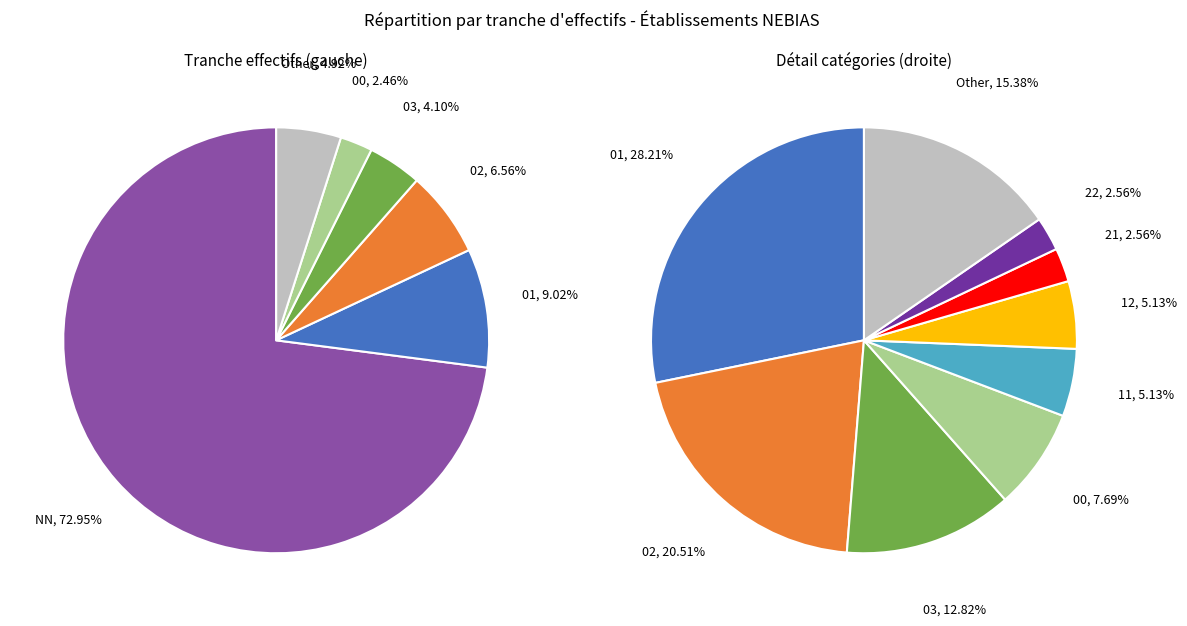

How many segments does this pie chart have?

9